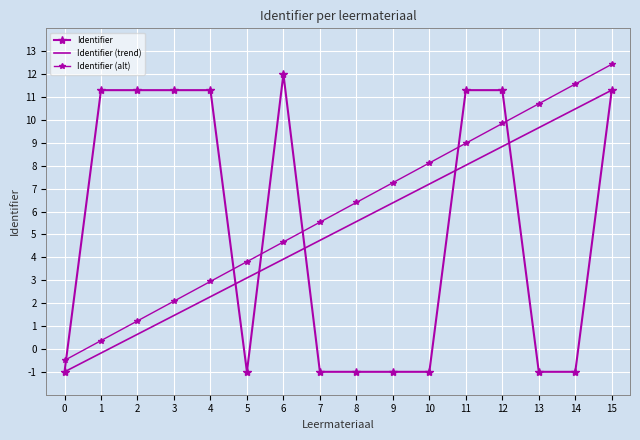

Which label corresponds to the largest value in the chart?

15